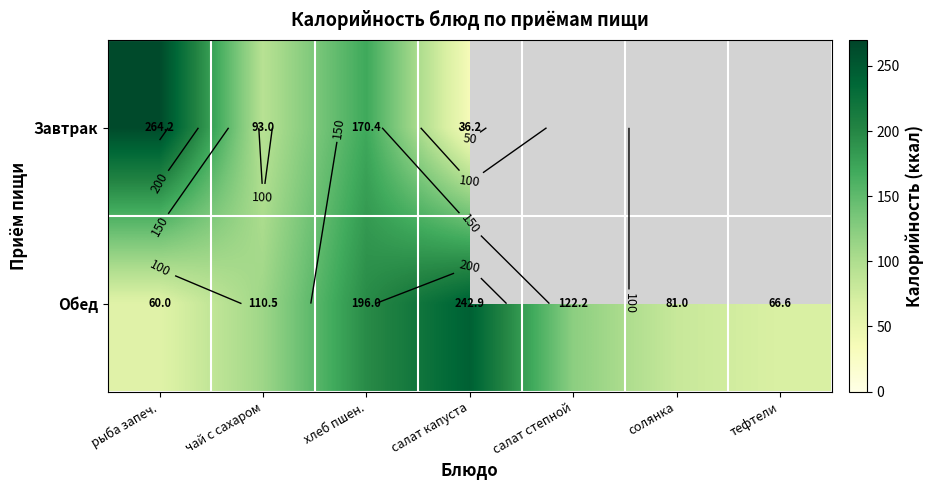

True or false: Обед has a value of 30.6 at чай с сахаром.

False